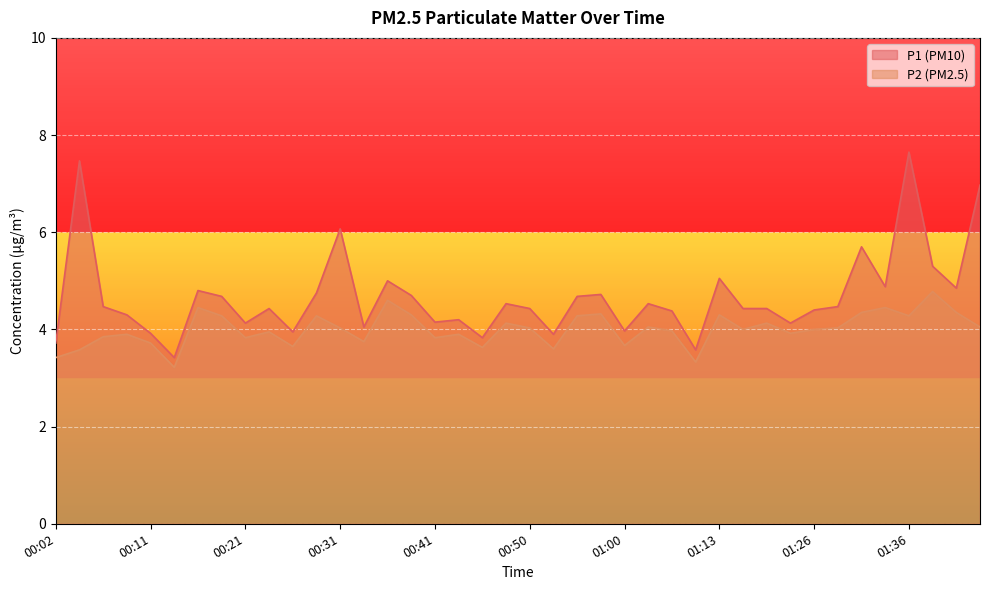

What is the sum of all P1 line values?

187.0